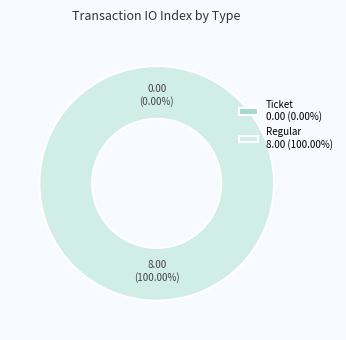

Rank the categories by value from highest to lowest.

Regular, Ticket